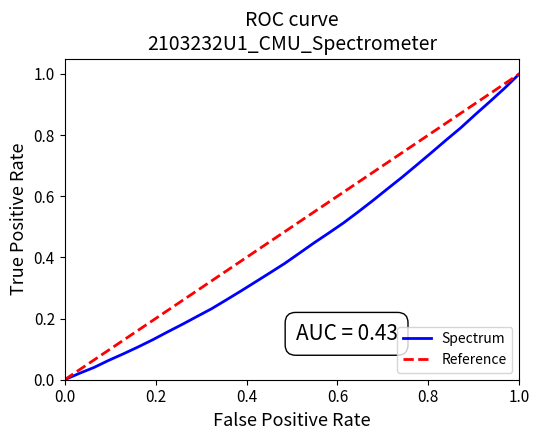

Count the number of categories in the chart.

32